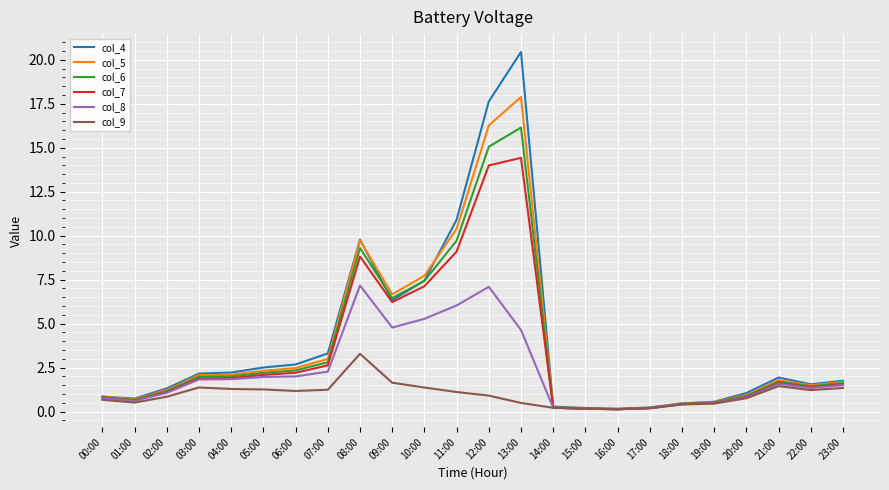

True or false: col_4 has a value of 3.3 at 07:00.

True